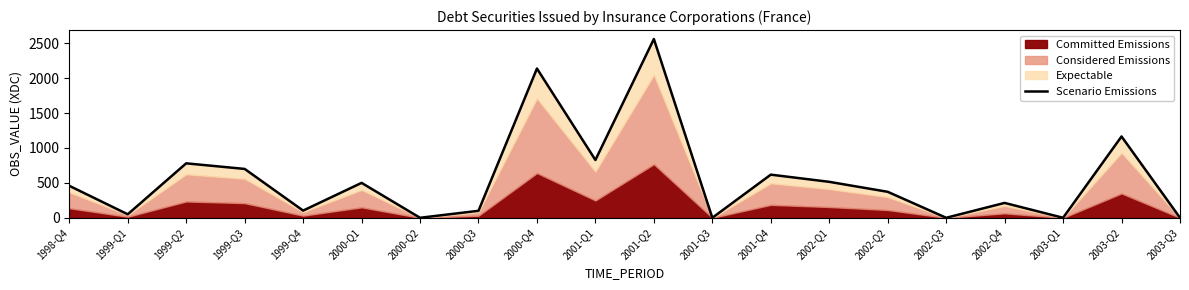

What is the difference between the maximum and second lowest values?

2561